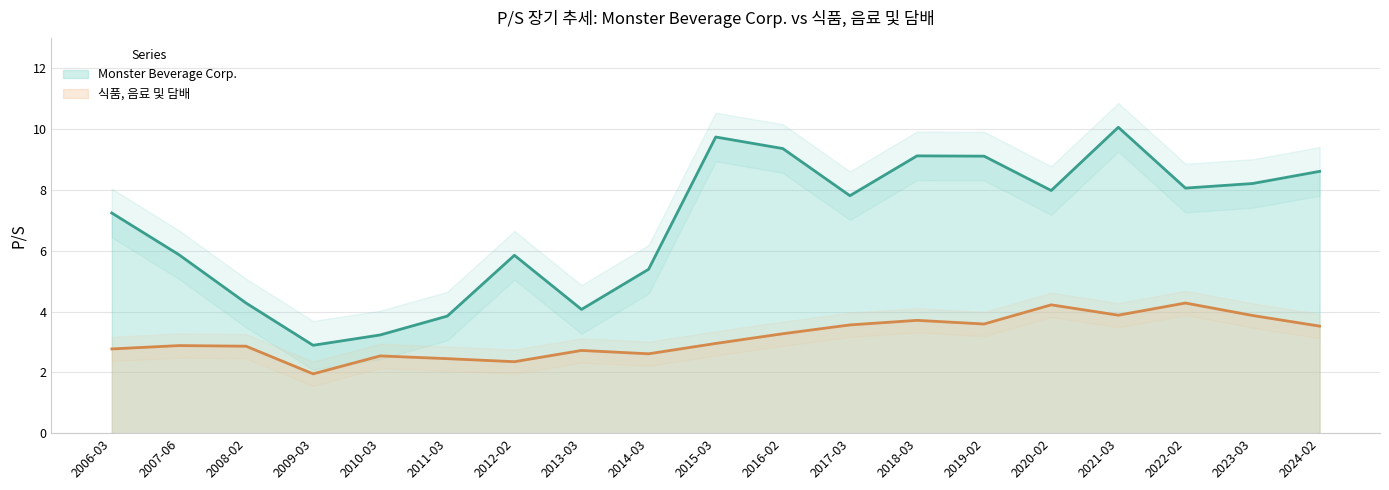

Where is 식품, 음료 및 담배 nearest to the value 3?

2015-03